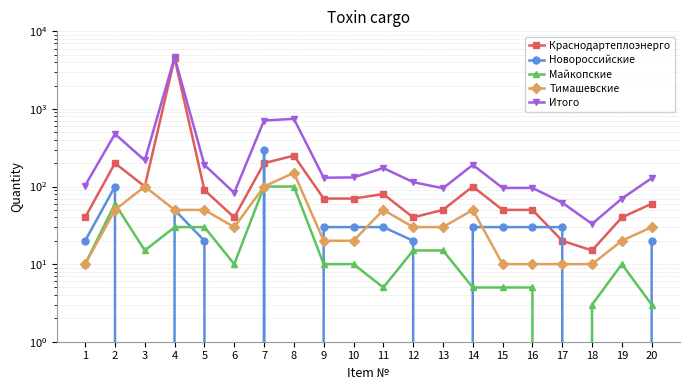

Rank the series at 4 from lowest to highest value.

Майкопские, Новороссийские, Тимашевские, Краснодартеплоэнерго, Итого